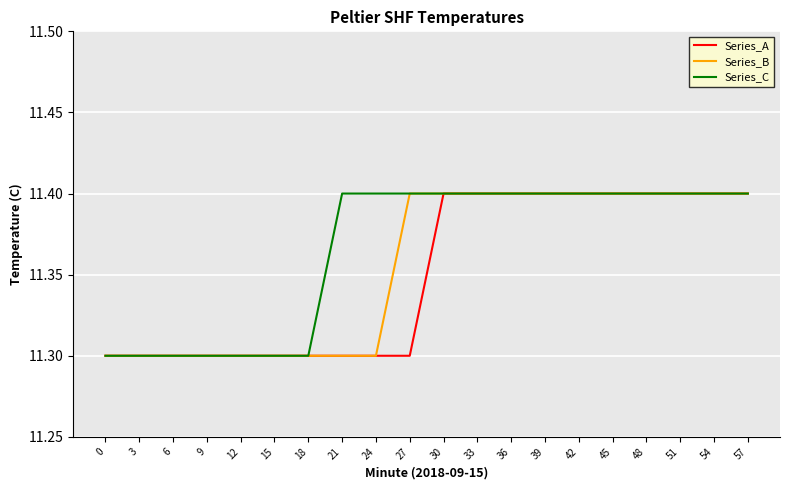

What is the greatest value displayed?

11.4